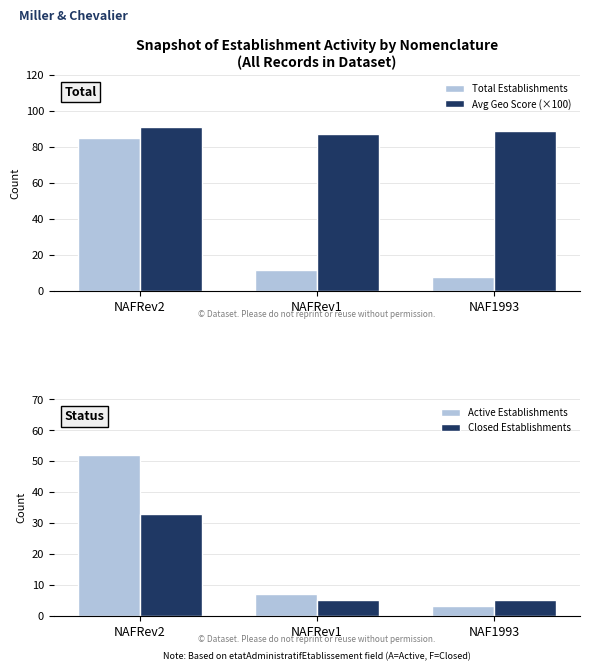

Between NAFRev1 and NAF1993, which series saw the biggest shift?

Total Establishments